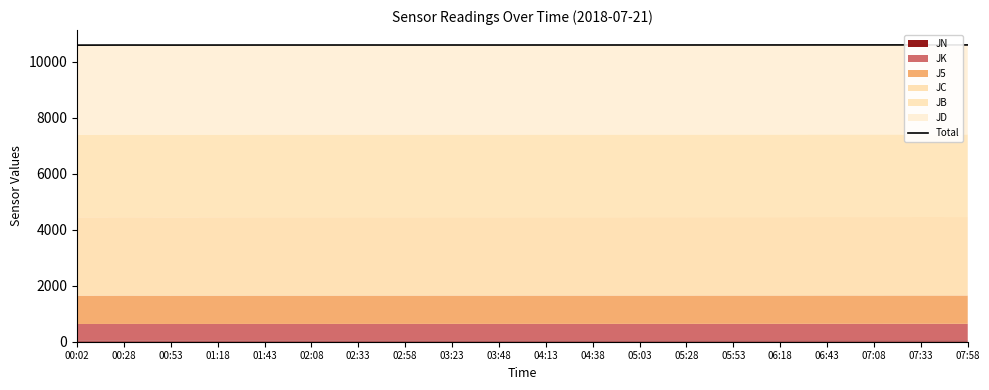

Which label corresponds to the largest value in the chart?

07:33